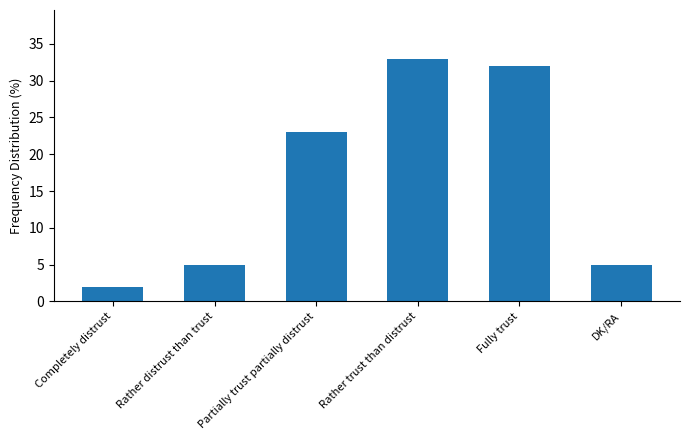

What is the change in value from Rather distrust than trust to Rather trust than distrust?

+28